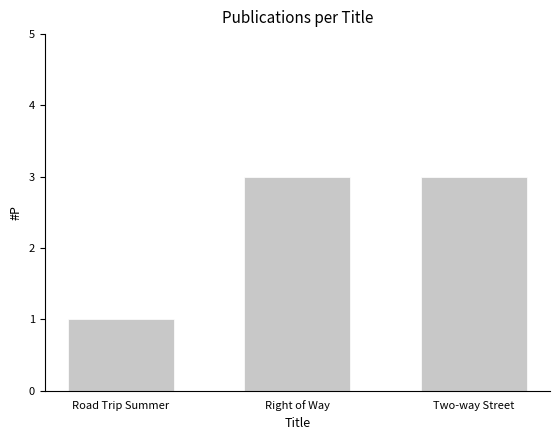

What is the difference between the maximum and minimum values?

2